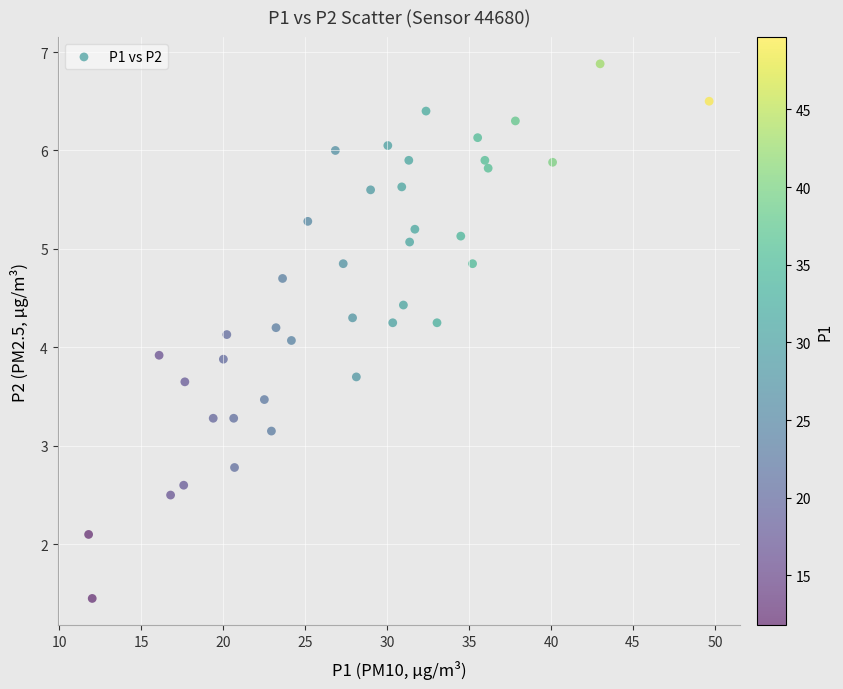

What is the range of X values (max minus min)?

37.8